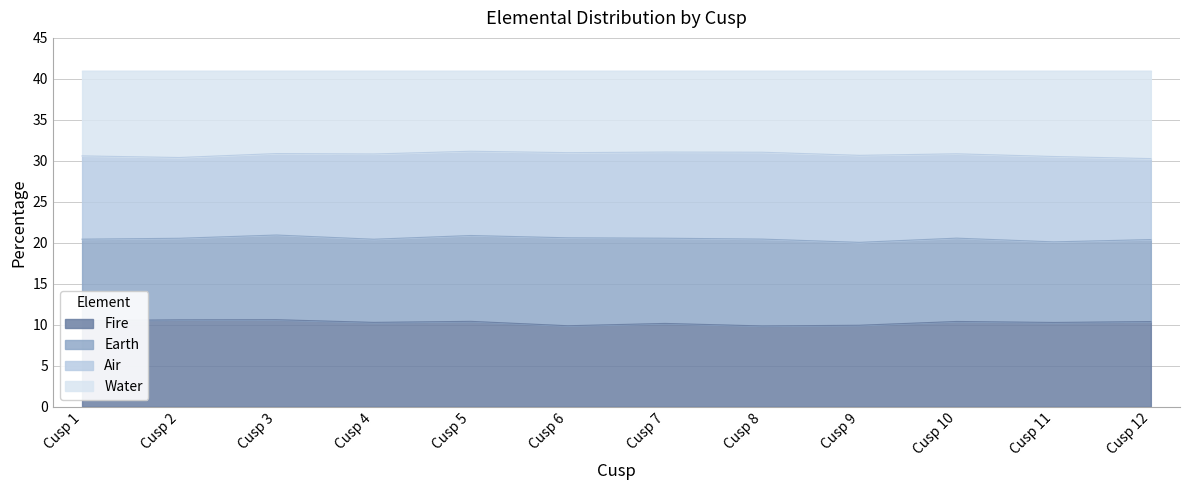

Which series has the largest total across all categories?

Water